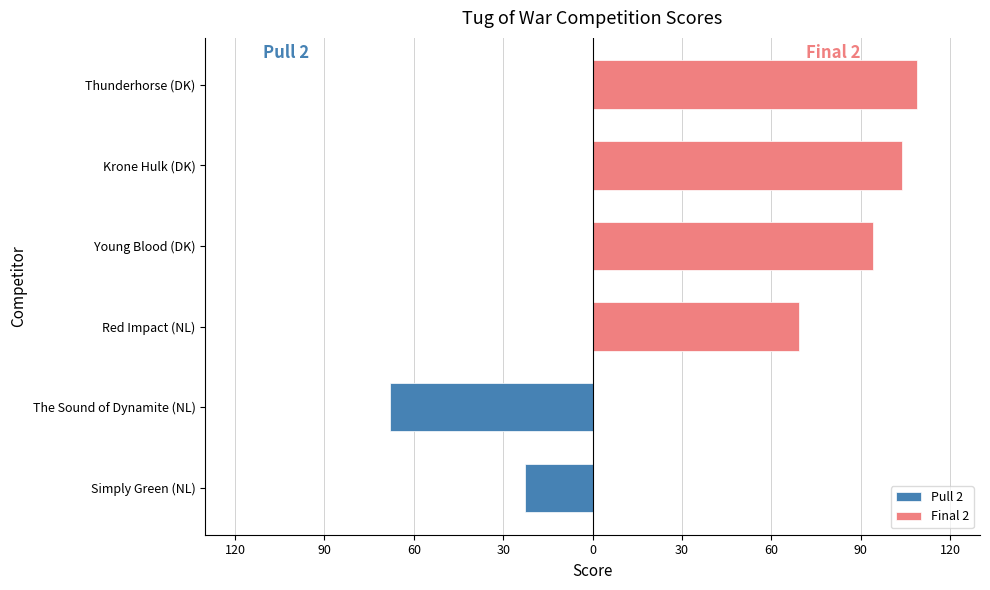

List the series in order of their overall mean, lowest first.

Pull 2, Final 2